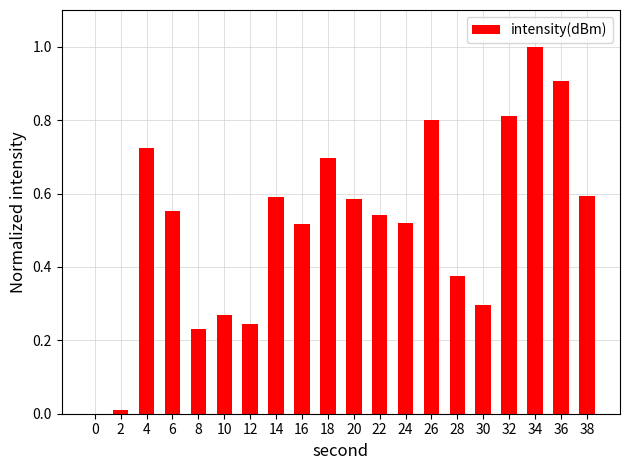

At which category does the chart reach its peak across all series?

34